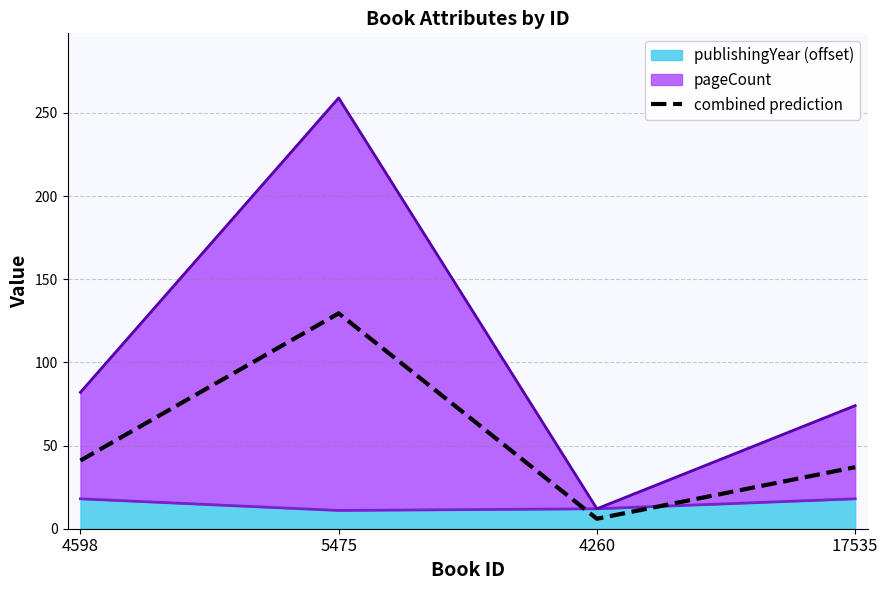

Approximately how many times larger is the value at 4598 compared to 17535?

1.1